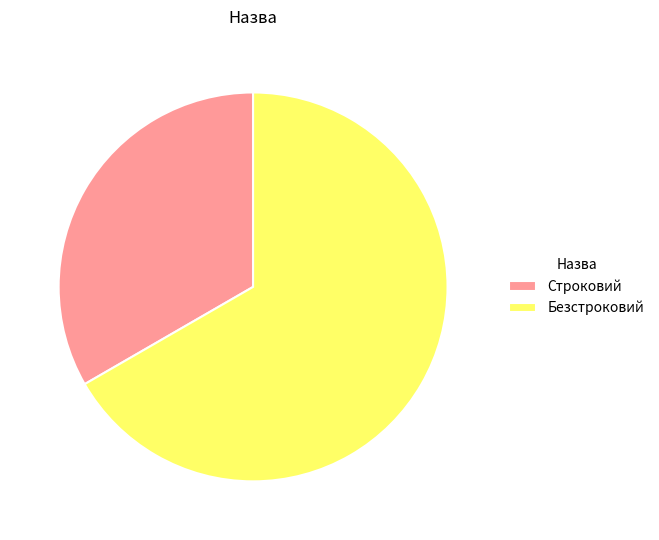

What is the ratio of the value at Безстроковий to the value at Строковий?

2.0